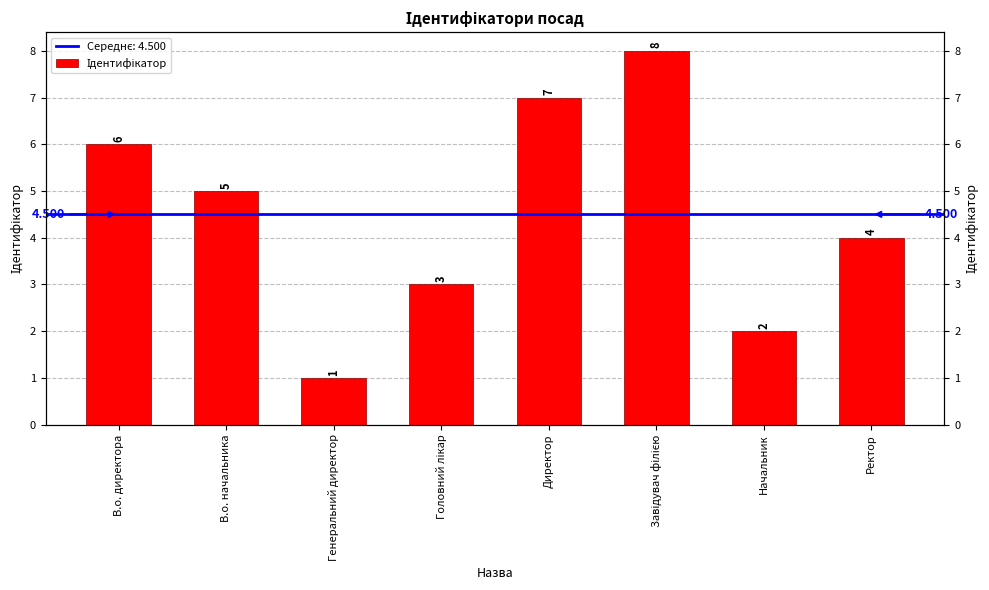

What is the approximate value at Ректор?

4